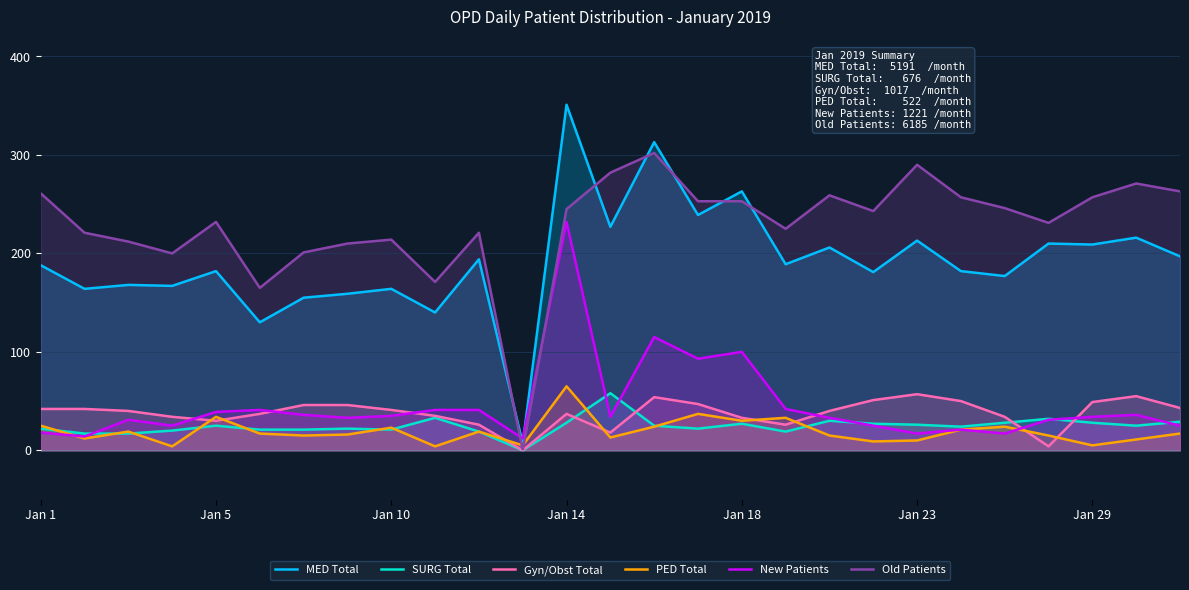

Reading left to right, list all the values displayed in this chart.

MED Total: 188	164	168	167	182	130	155	159	164	140	194	7	351	227	313	239	263	189	206	181	213	182	177	210	209	216	197
SURG Total: 22	17	17	20	25	21	21	22	21	33	19	0	28	58	25	22	27	19	30	27	26	24	28	32	28	25	29
Gyn/Obst Total: 42	42	40	34	30	37	46	46	41	35	26	0	37	18	54	47	33	26	40	51	57	50	34	4	49	55	43
PED Total: 25	12	19	4	34	17	15	16	23	4	19	5	65	13	24	37	30	33	15	9	10	21	24	15	5	11	17
New Patients: 18	14	31	25	39	41	36	33	35	41	41	12	232	34	115	93	100	42	33	25	17	21	17	31	34	36	25
Old Patients: 261	221	212	200	232	165	201	210	214	171	221	0	245	282	302	253	253	225	259	243	290	257	246	231	257	271	263